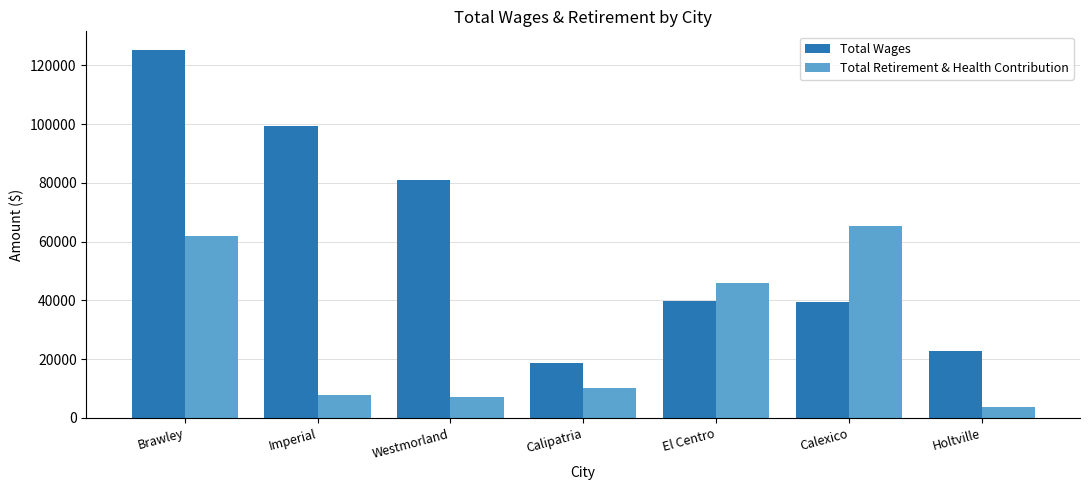

The value of Total Retirement & Health Contribution at Calexico is 45017. True or false?

False